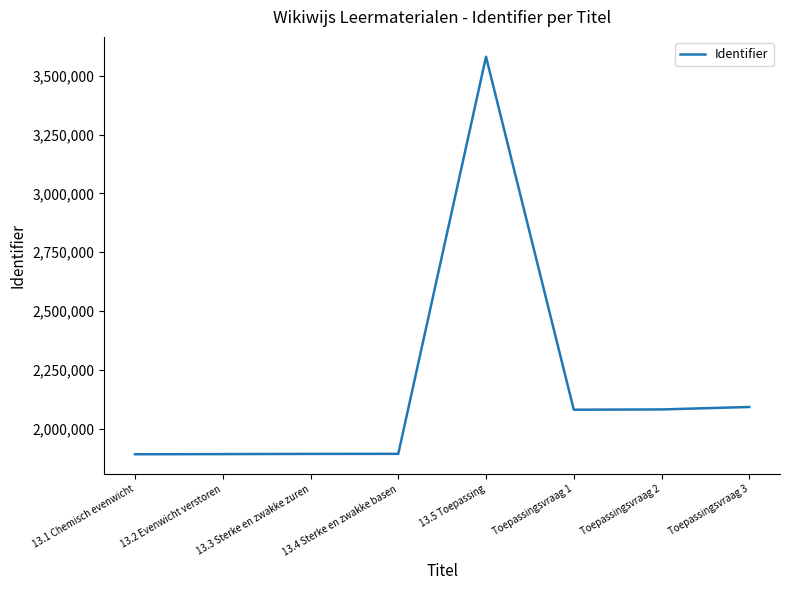

What is the change in value from 13.3 Sterke en zwakke zuren to Toepassingsvraag 2?

+188991